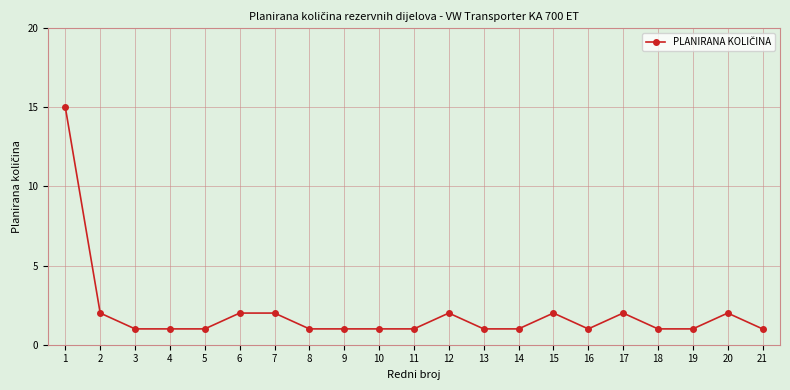

True or false: there are more than 2 points higher than both neighbors.

True